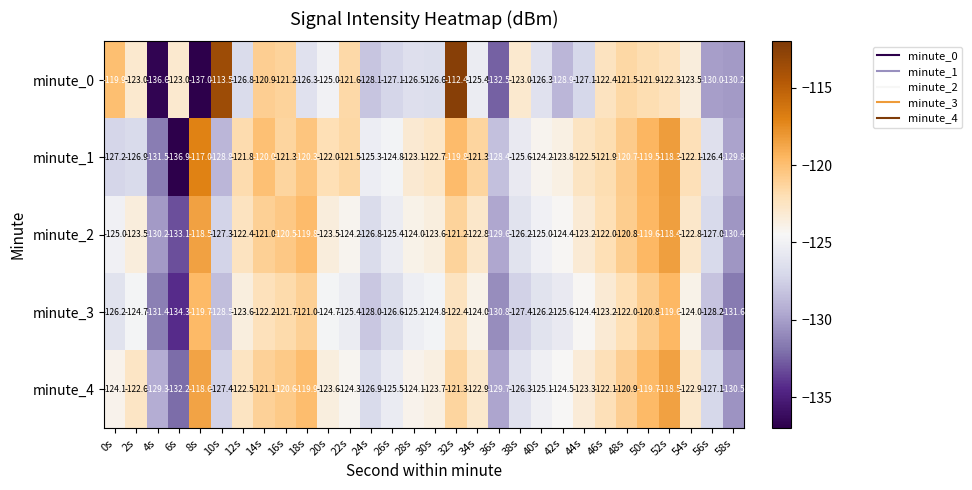

The value of minute_3 at 44s is -124.4. True or false?

True